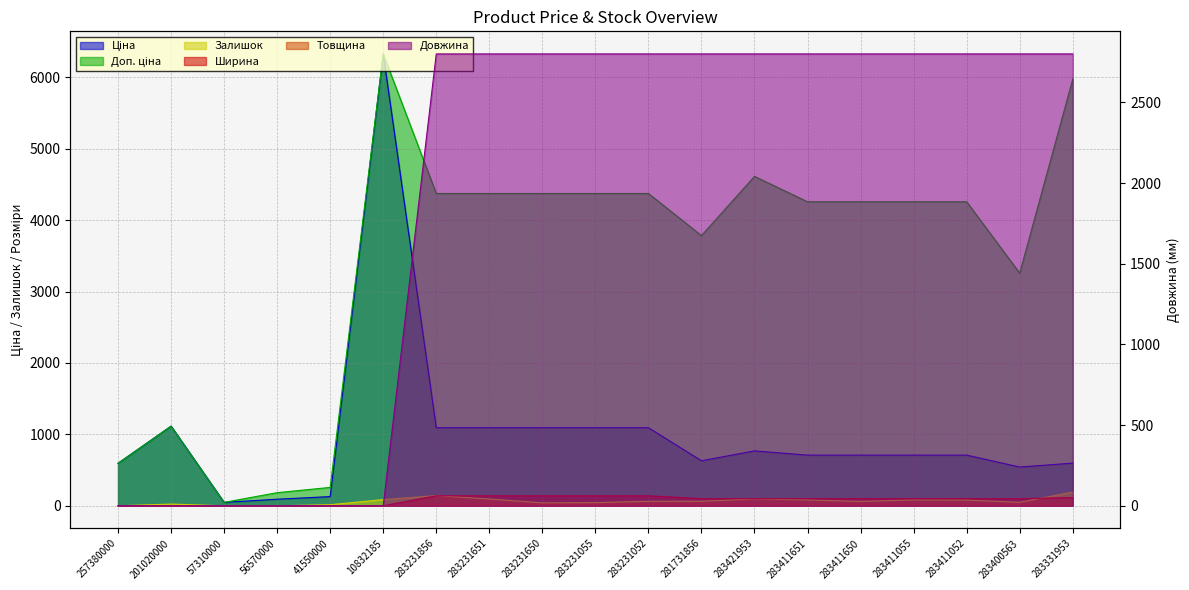

The value of Ширина at 283231055 is 184.1. True or false?

False